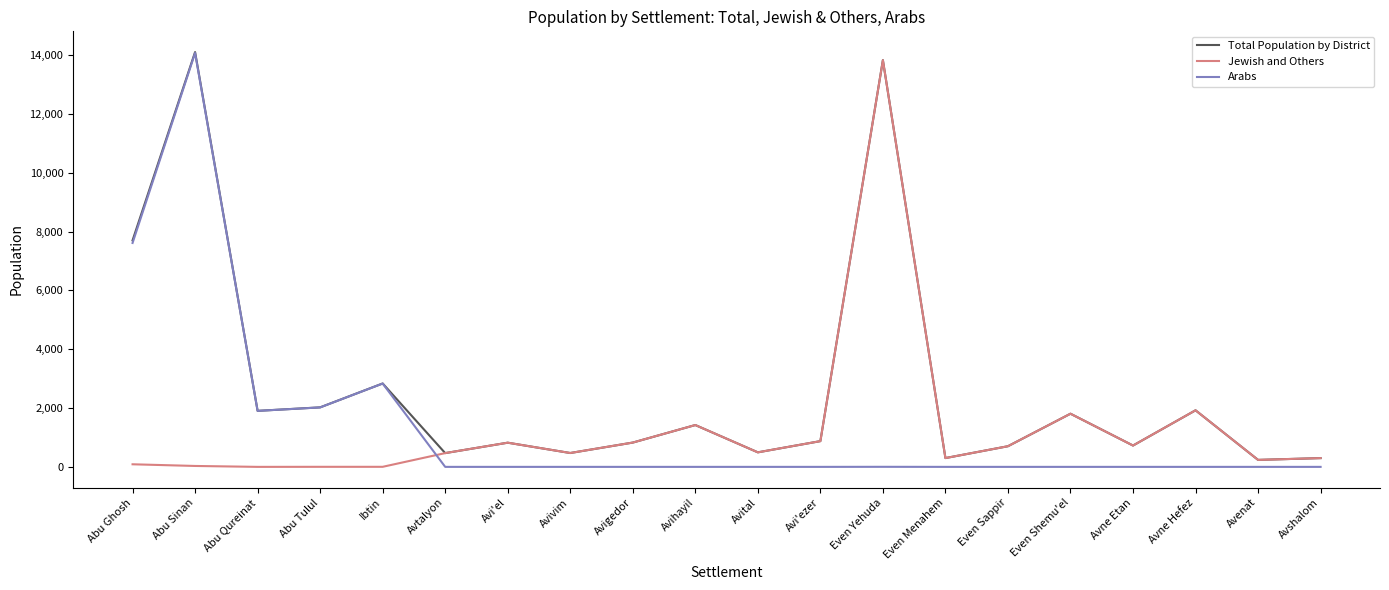

Which category has the highest value in the Jewish and Others series?

Even Yehuda